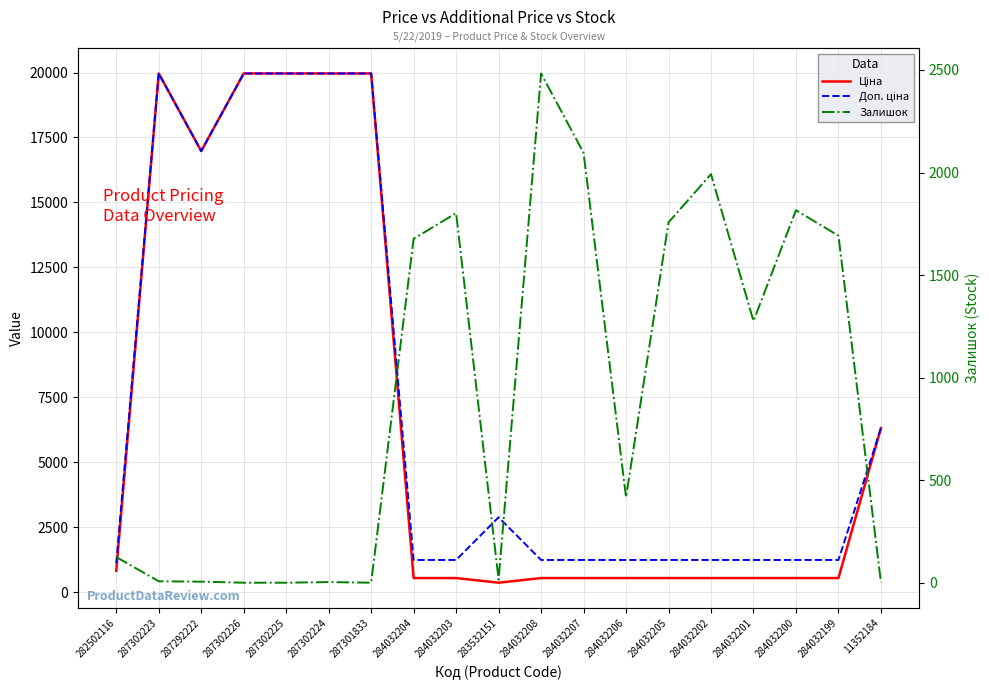

What is the maximum value for Залишок?

2483.0